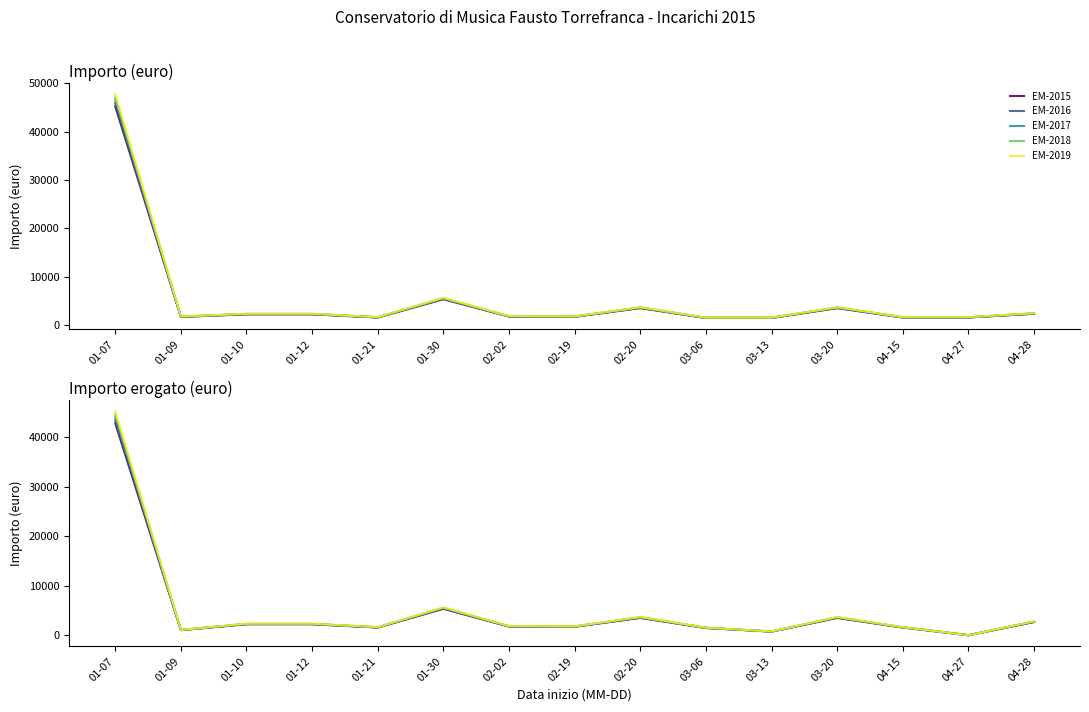

How many lines are shown in the chart?

5